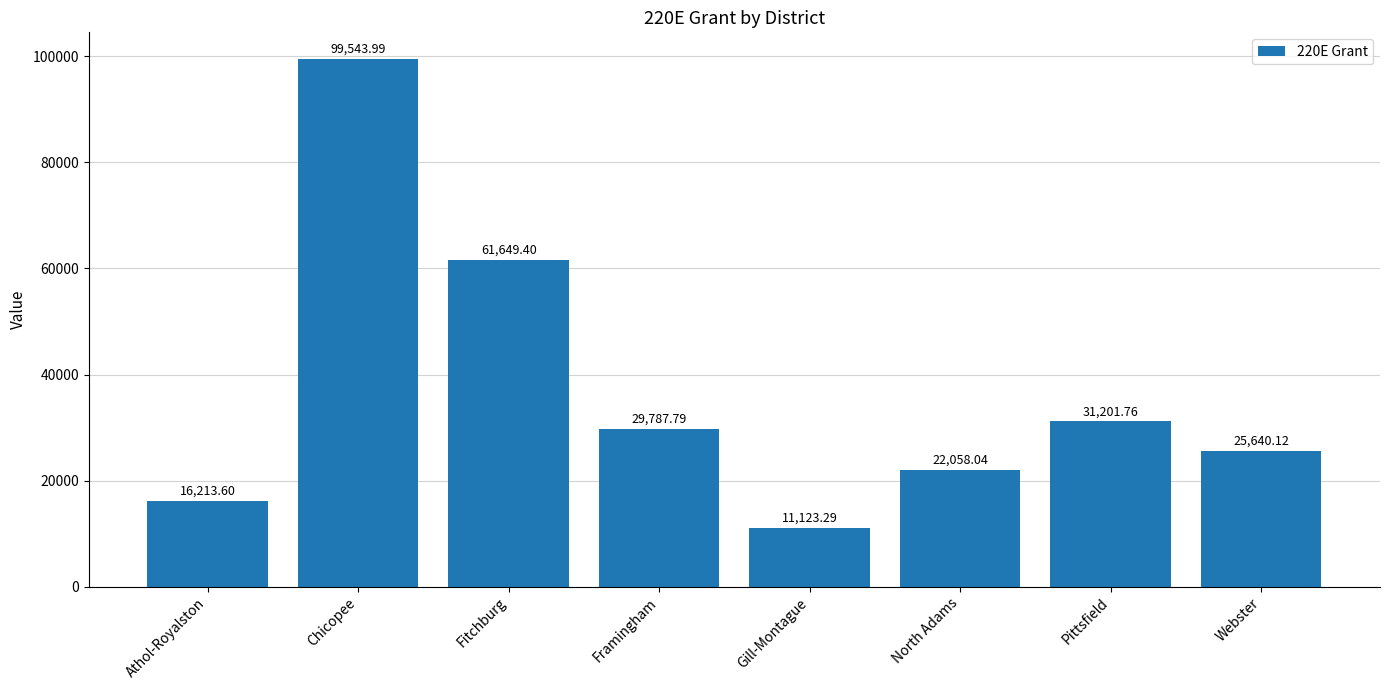

Is it true that the value at Chicopee is 99544.0?

True